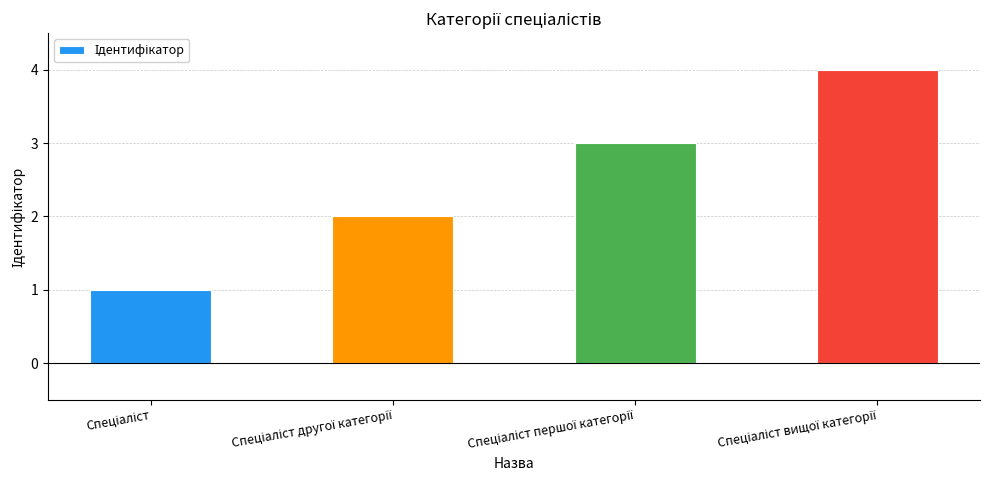

What is the sum of all values?

10